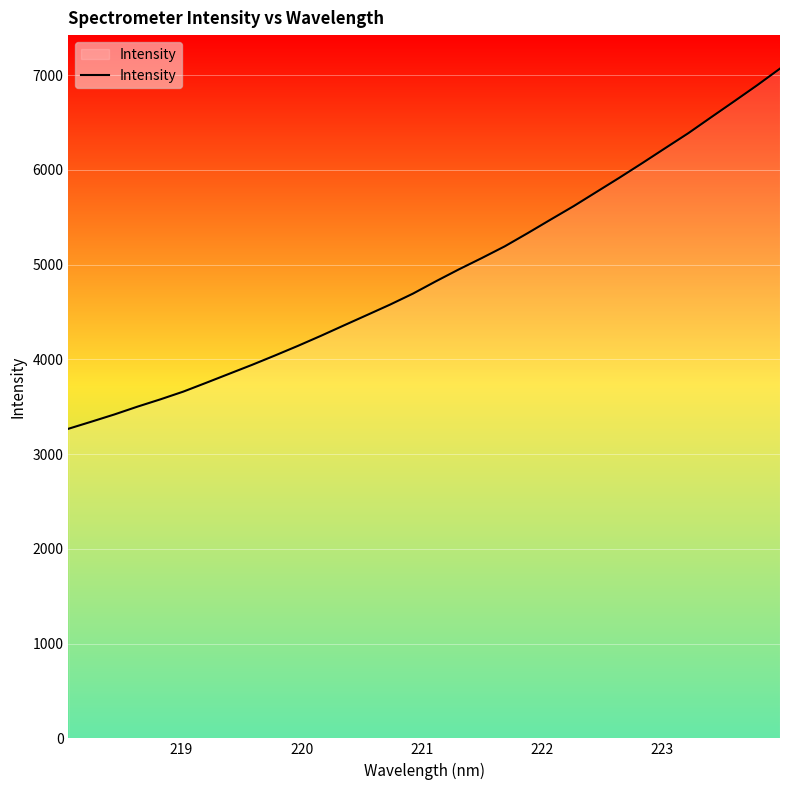

What is the difference between the maximum and minimum values?

3801.6